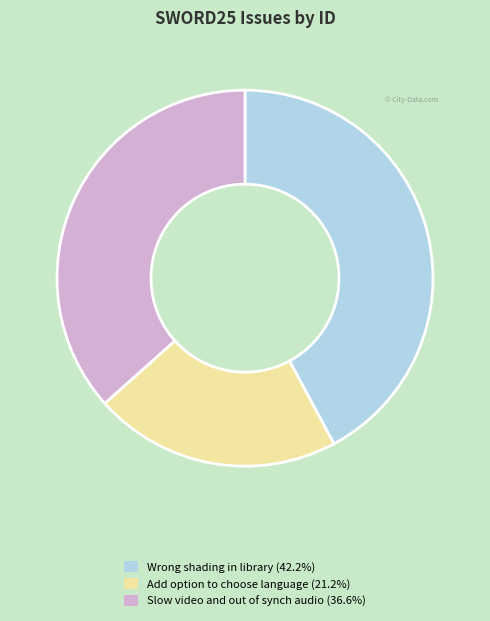

How many slices are in this pie chart?

3